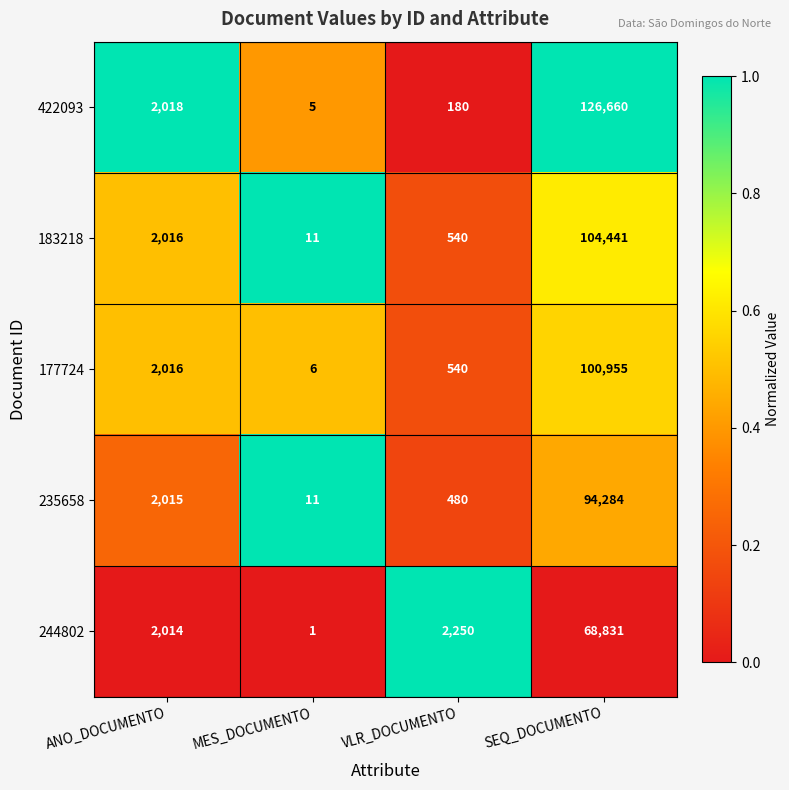

True or false: 244802 has a value of 2250 at VLR_DOCUMENTO.

True